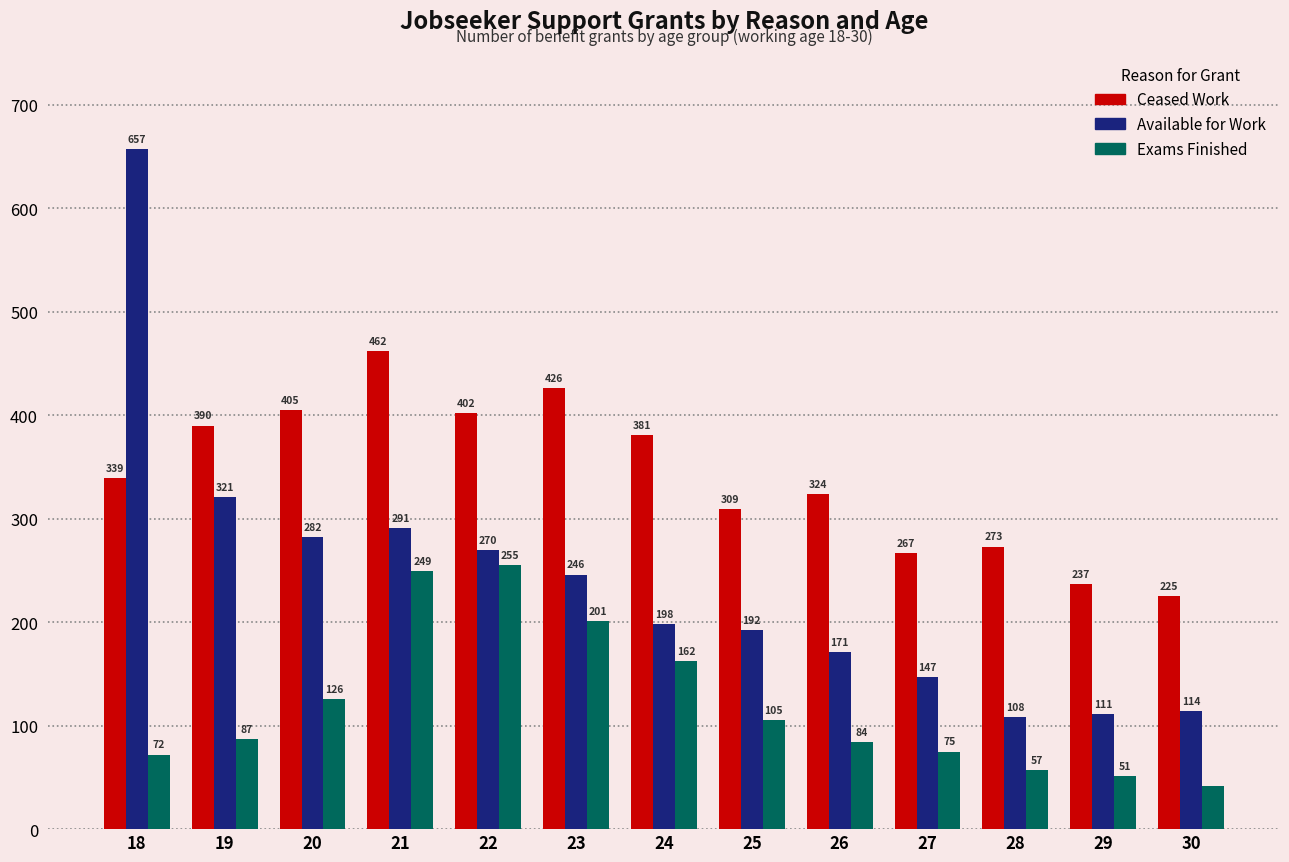

How many groups of bars are there?

13